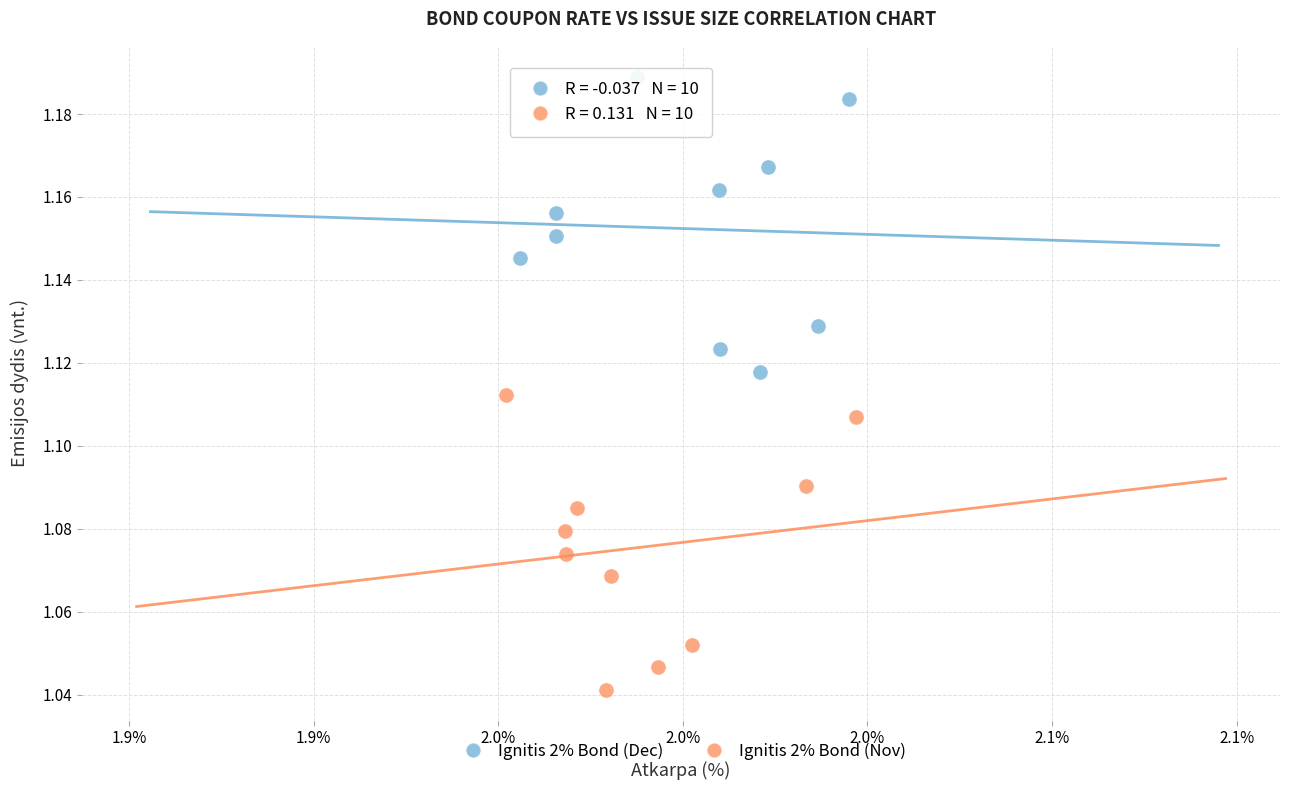

Which series reaches the maximum Y coordinate?

Ignitis 2% Bond (Dec)